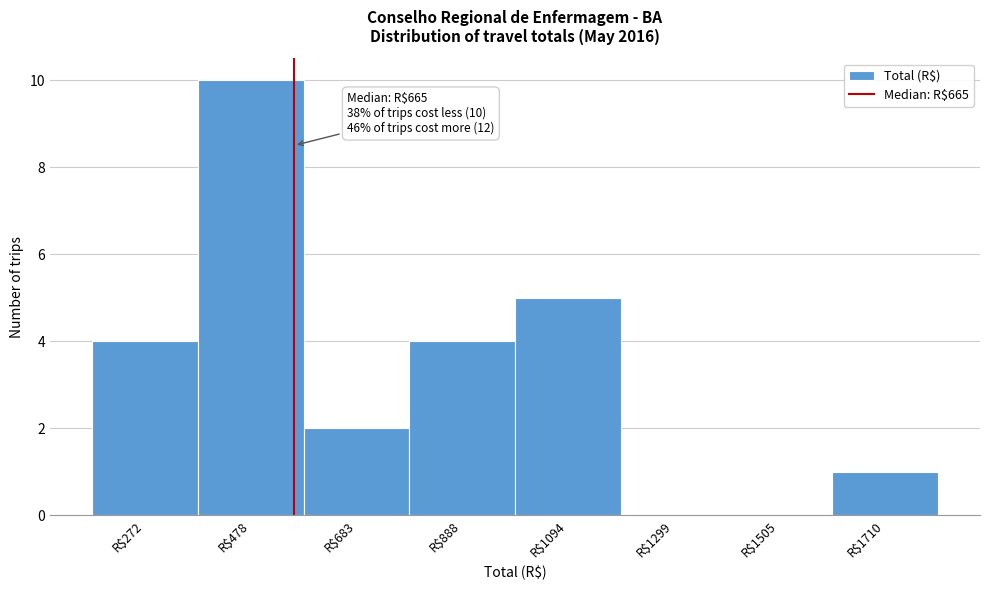

True or false: the data shows 5 at R$1094.

True